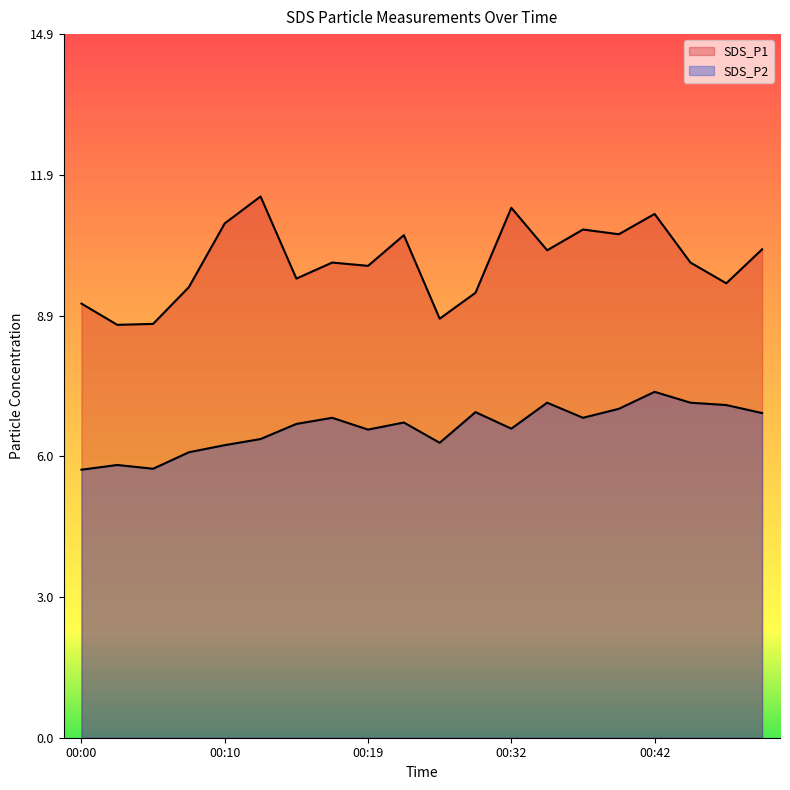

True or false: SDS_P2 and SDS_P1 cross at least once.

False